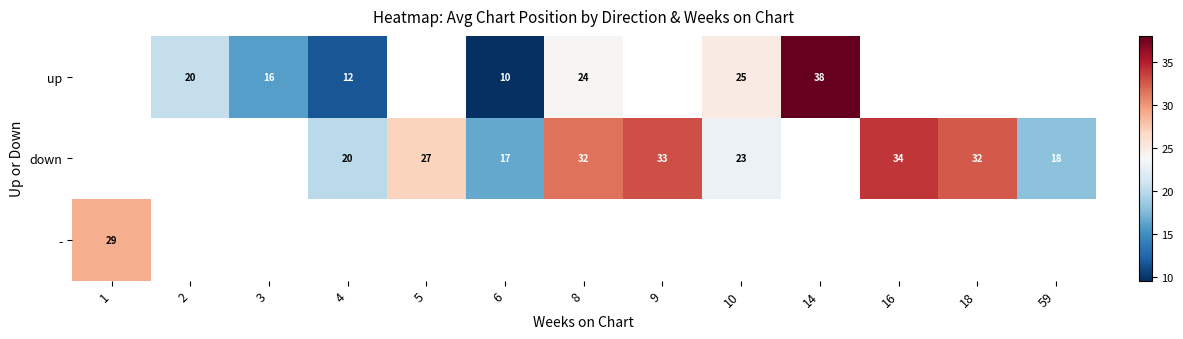

Which label corresponds to the smallest value in the chart?

6